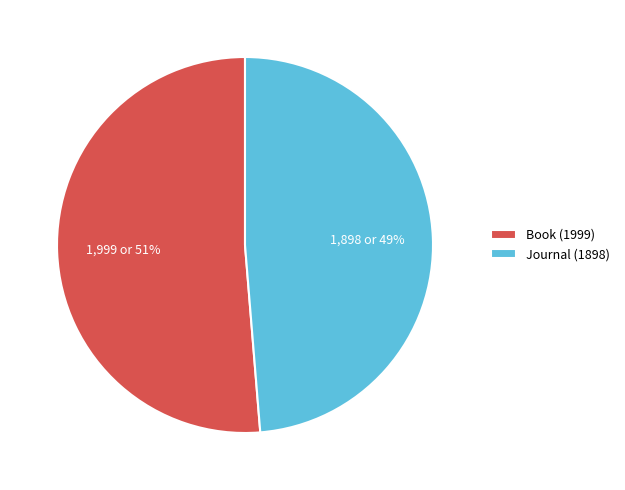

To the nearest percent, what is the combined percentage of Journal (1898) and Book (1999)?

100%